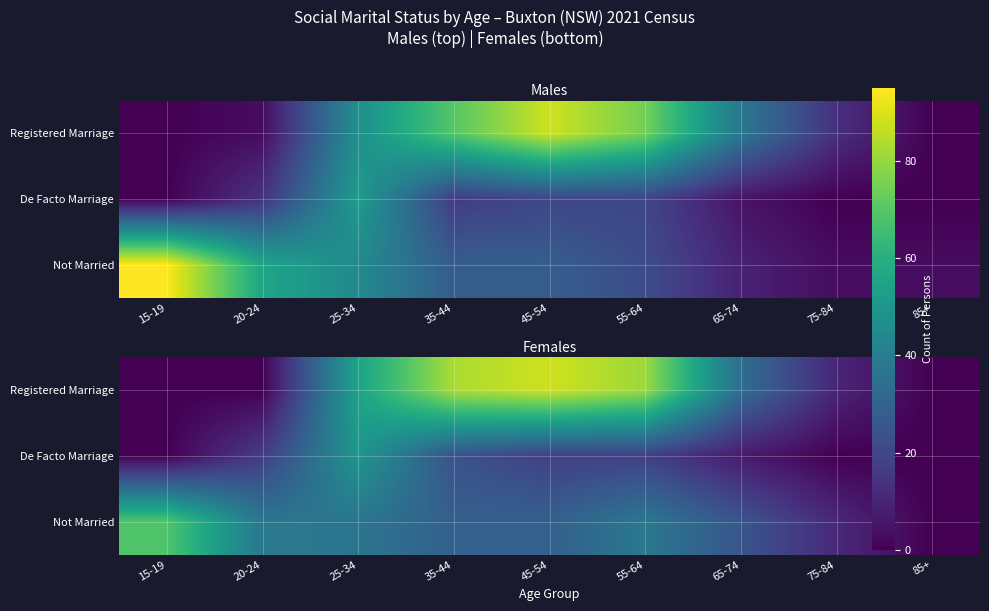

List the series in order of their peak value, highest first.

Registered Marriage, Not Married, De Facto Marriage